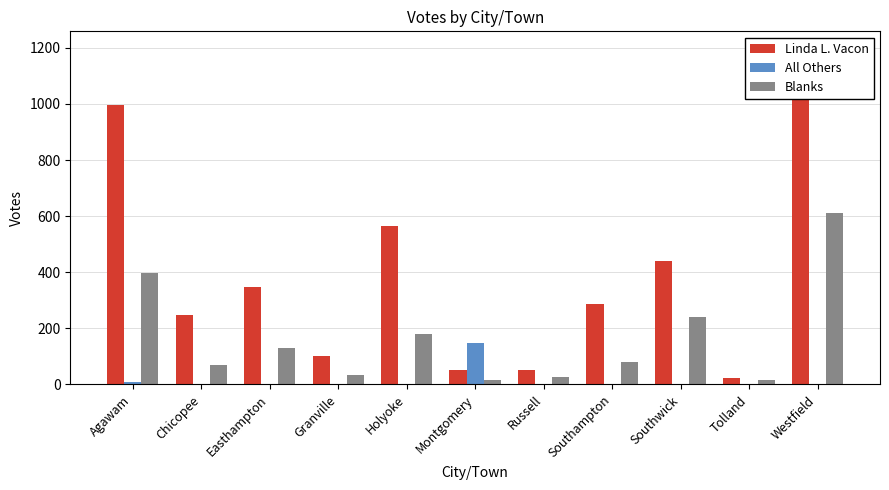

Reading left to right, extract all data points from this chart.

Linda L. Vacon: 998	248	347	100	566	52	50	285	440	23	1199
All Others: 8	2	3	0	1	149	0	2	2	0	1
Blanks: 396	69	130	35	181	15	25	81	239	16	611